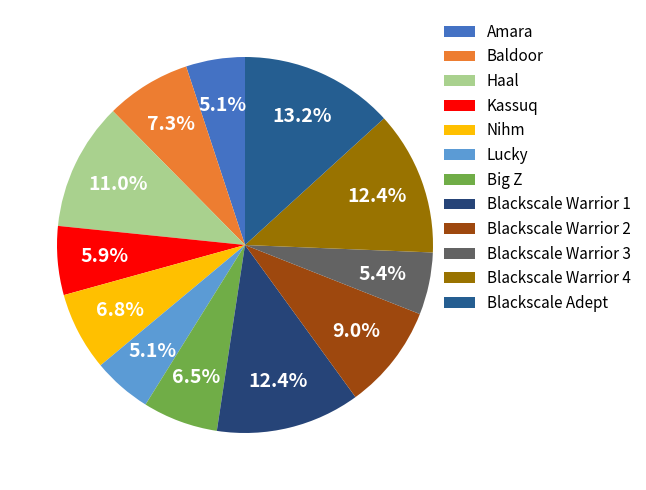

To the nearest percent, what percentage of the pie is Blackscale Adept?

13%